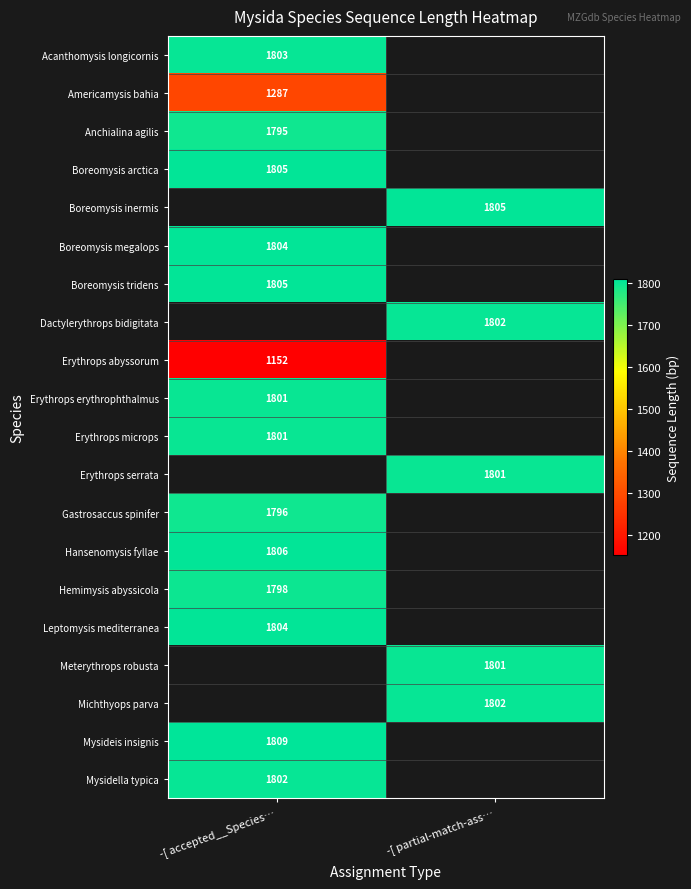

True or false: Boreomysis megalops has a value of 2936 at -[ accepted__Species….

False